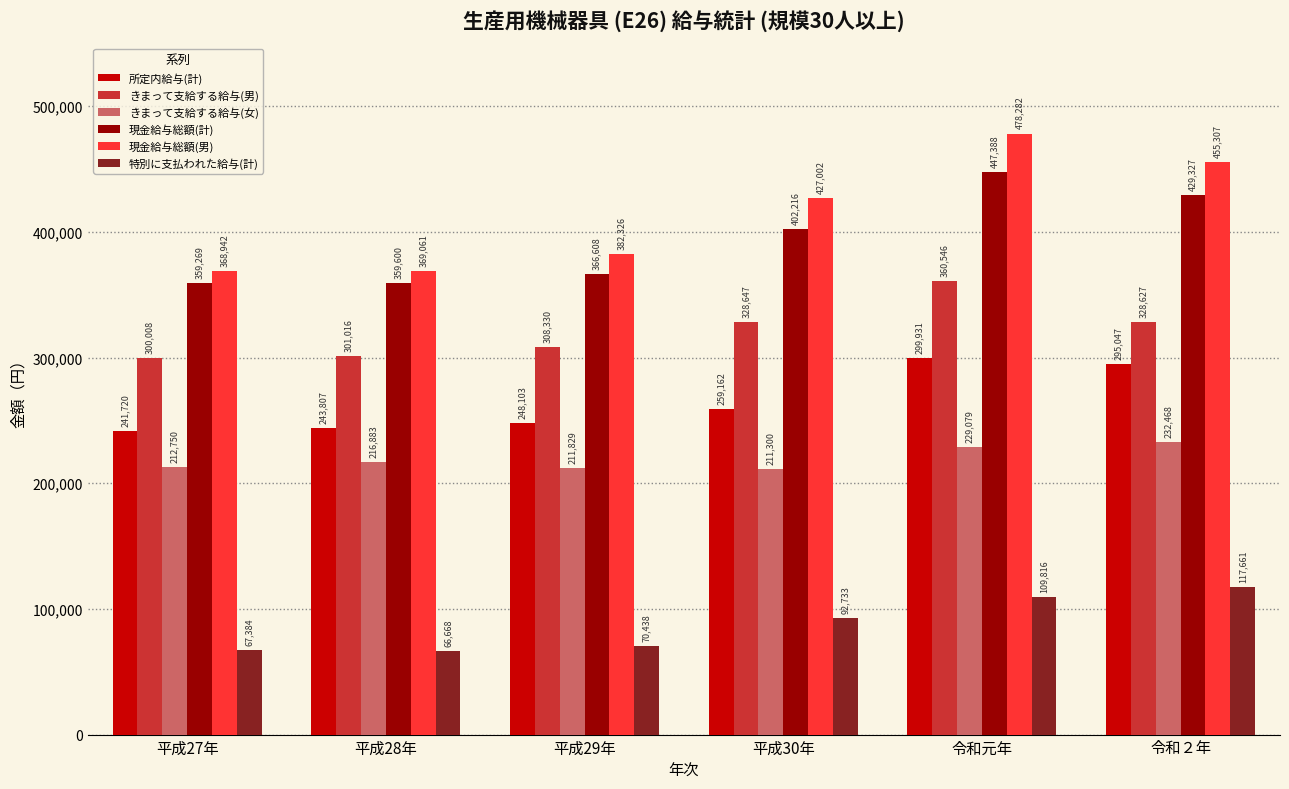

Reading left to right, what are all the values shown in this chart?

所定内給与(計): 平成27年=241720	平成28年=243807	平成29年=248103	平成30年=259162	令和元年=299931	令和２年=295047
きまって支給する給与(男): 平成27年=300008	平成28年=301016	平成29年=308330	平成30年=328647	令和元年=360546	令和２年=328627
きまって支給する給与(女): 平成27年=212750	平成28年=216883	平成29年=211829	平成30年=211300	令和元年=229079	令和２年=232468
現金給与総額(計): 平成27年=359269	平成28年=359600	平成29年=366608	平成30年=402216	令和元年=447388	令和２年=429327
現金給与総額(男): 平成27年=368942	平成28年=369061	平成29年=382326	平成30年=427002	令和元年=478282	令和２年=455307
特別に支払われた給与(計): 平成27年=67384	平成28年=66668	平成29年=70438	平成30年=92733	令和元年=109816	令和２年=117661